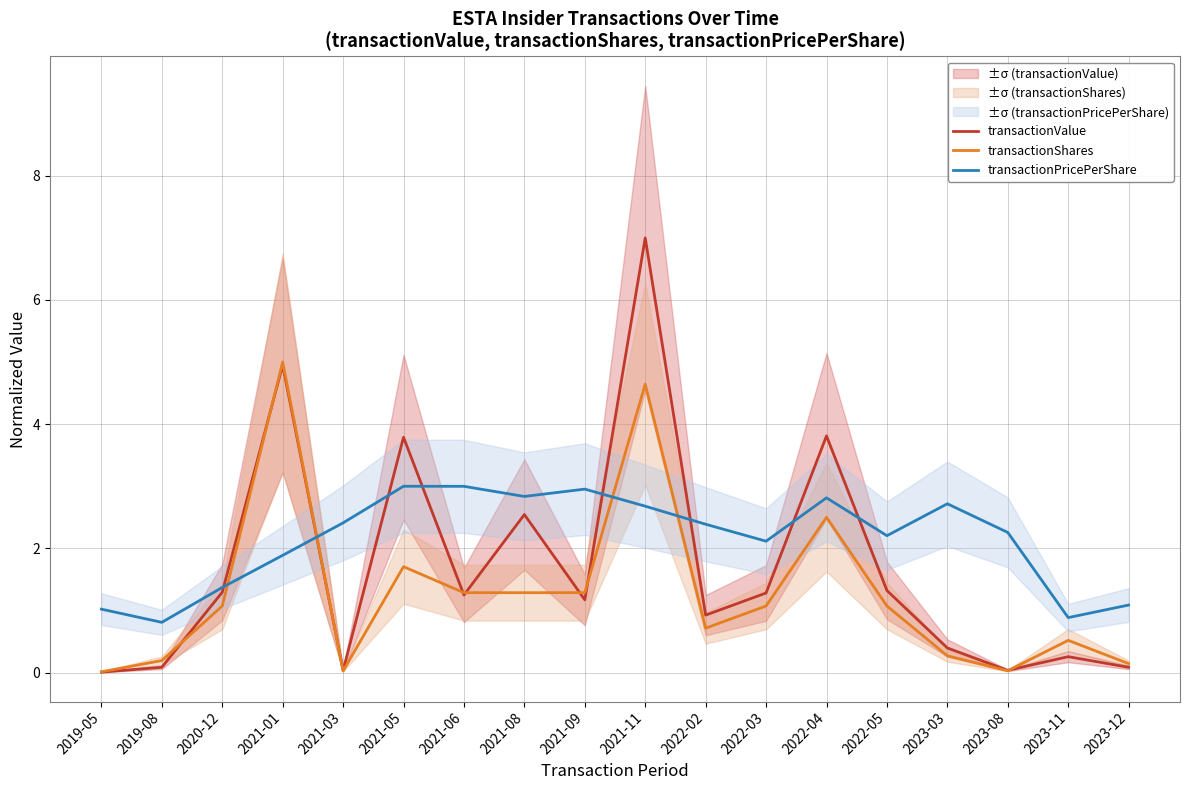

True or false: transactionShares and transactionValue intersect in this chart.

True